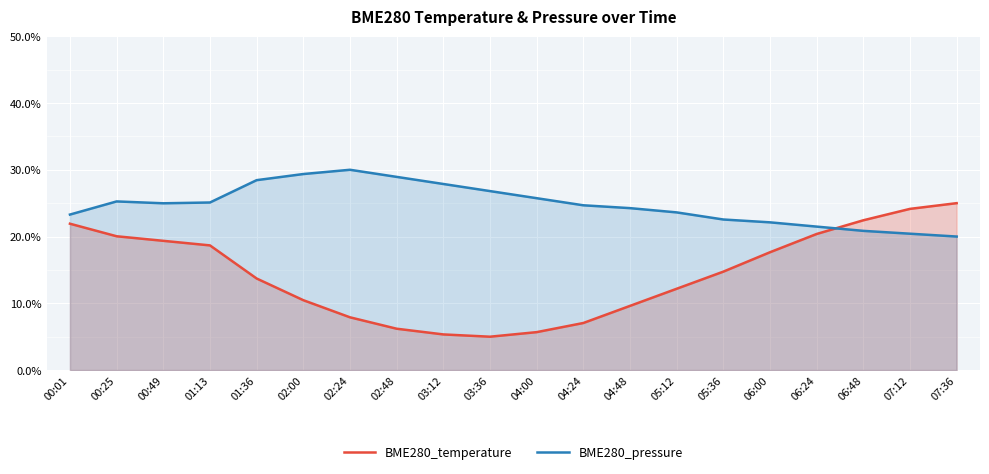

How many lines are shown in the chart?

2